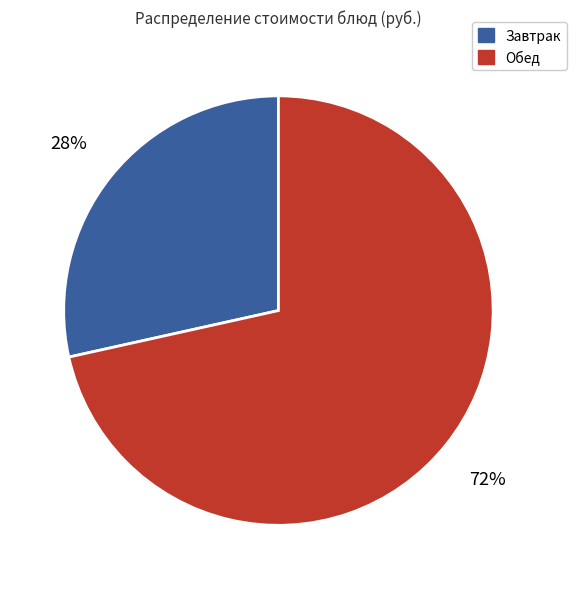

To the nearest percent, what is the average slice percentage?

50%